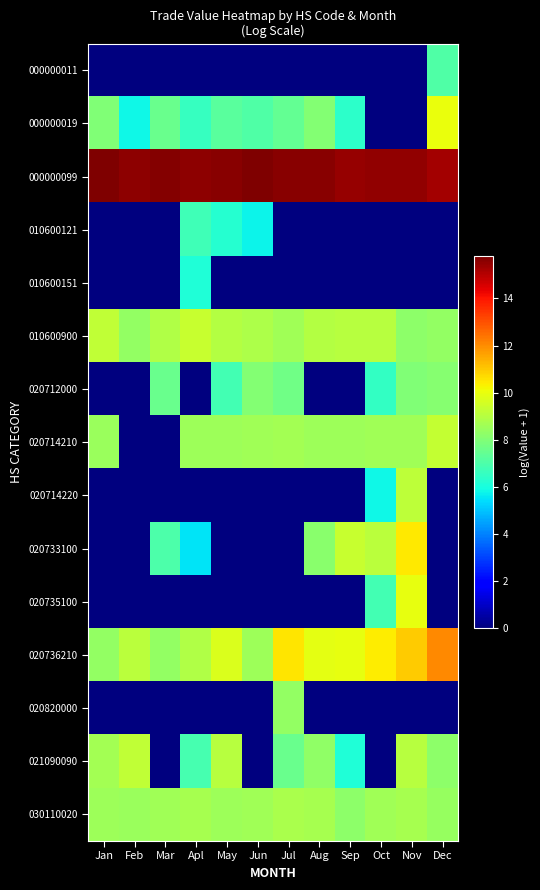

What is the difference between the highest and lowest values at Nov?

15.5